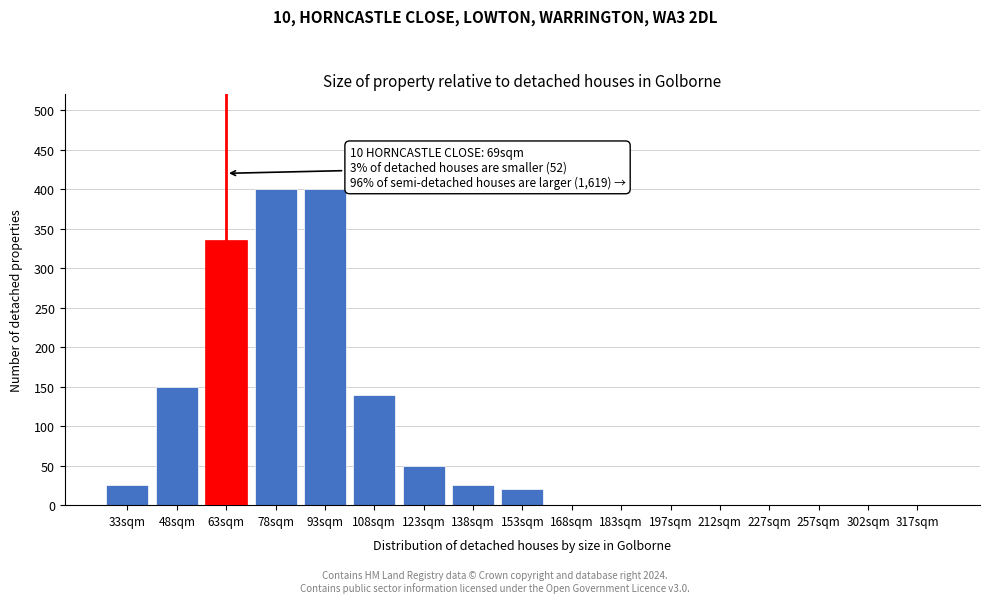

Reading left to right, extract all data points from this chart.

33sqm=25	48sqm=150	63sqm=335	78sqm=400	93sqm=400	108sqm=140	123sqm=50	138sqm=25	153sqm=20	168sqm=0	183sqm=0	197sqm=0	212sqm=0	227sqm=0	257sqm=0	302sqm=0	317sqm=0